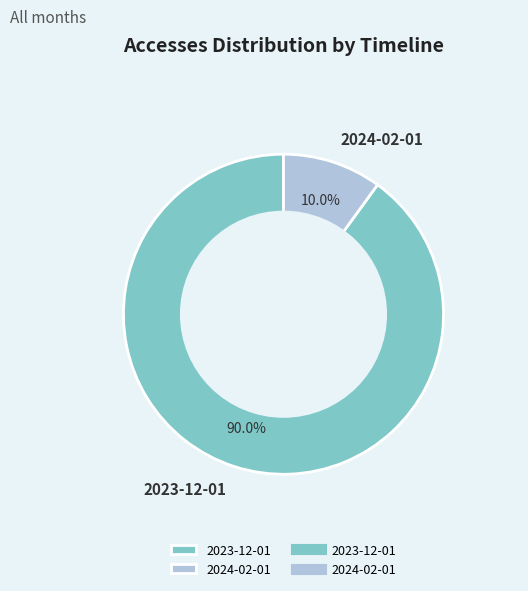

Which slice is the smallest?

2024-02-01